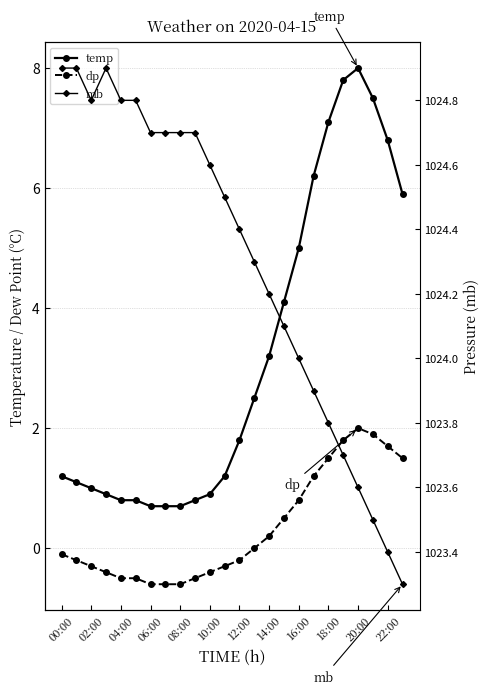

Does the chart display data point markers on the line(s)?

Yes